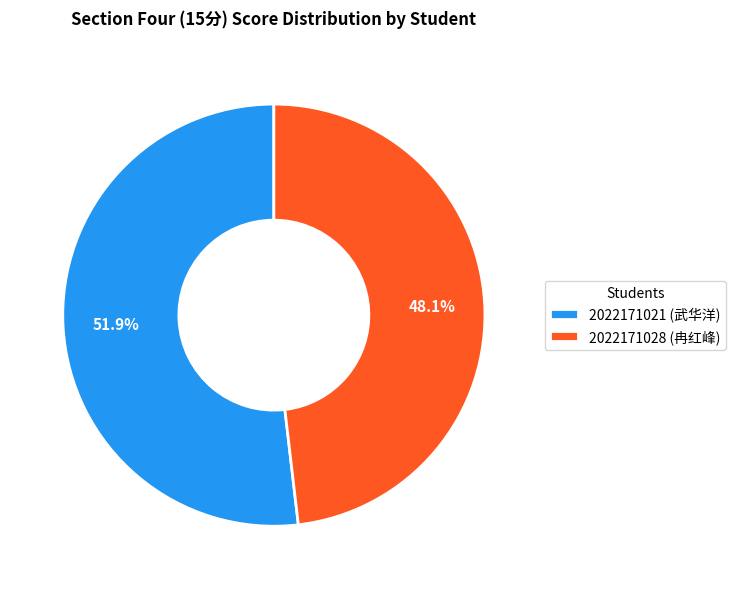

Is it true that 2022171021 (武华洋) is 52% of the pie?

True